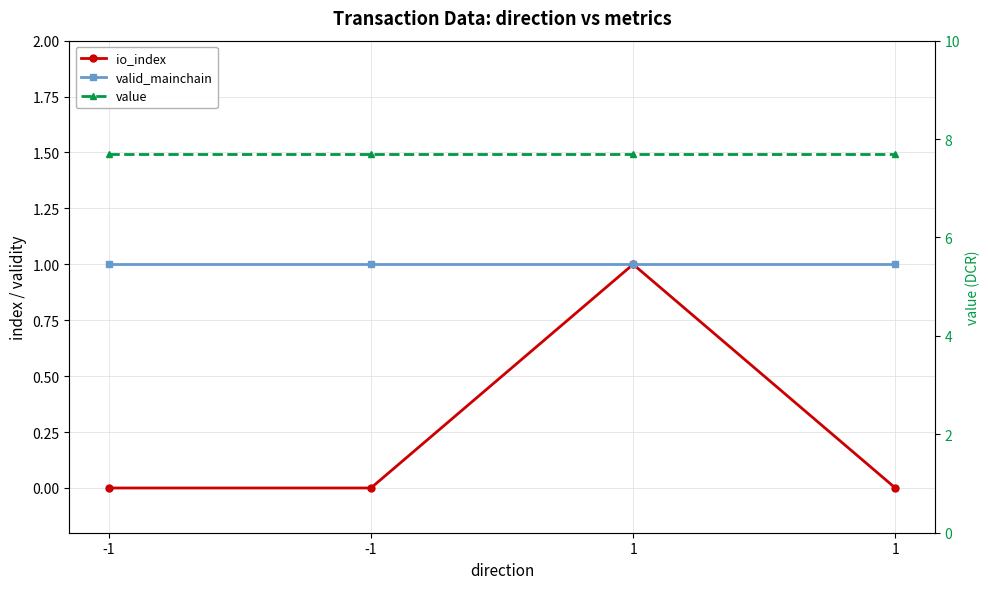

The value of io_index at -1 is 0.0. True or false?

True